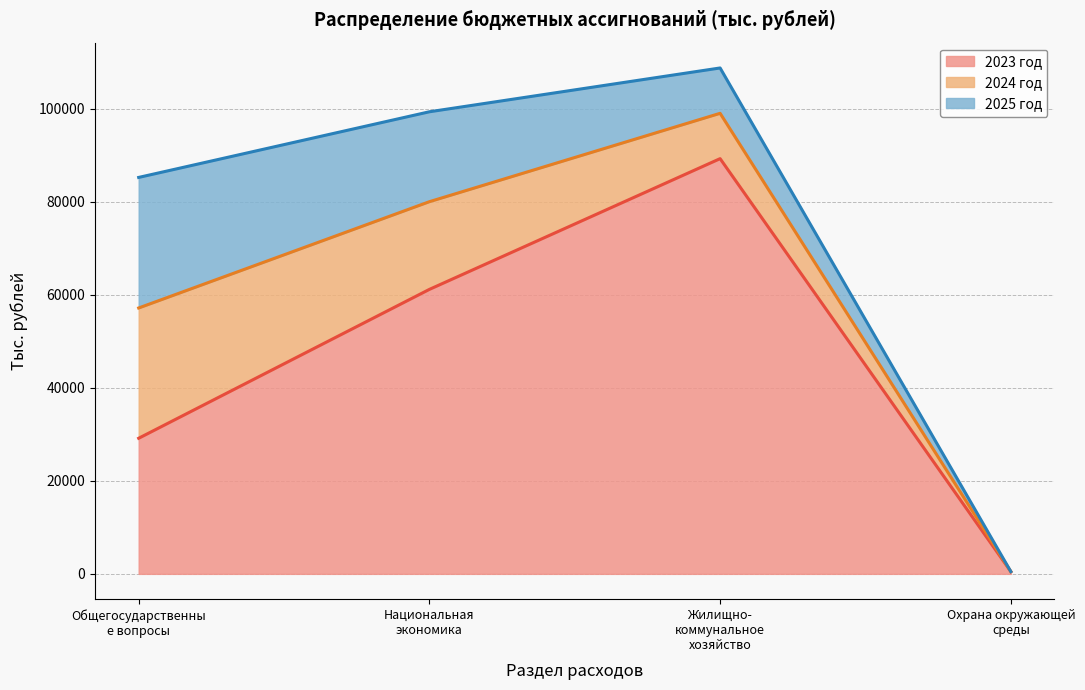

How many series are shown in this chart?

3